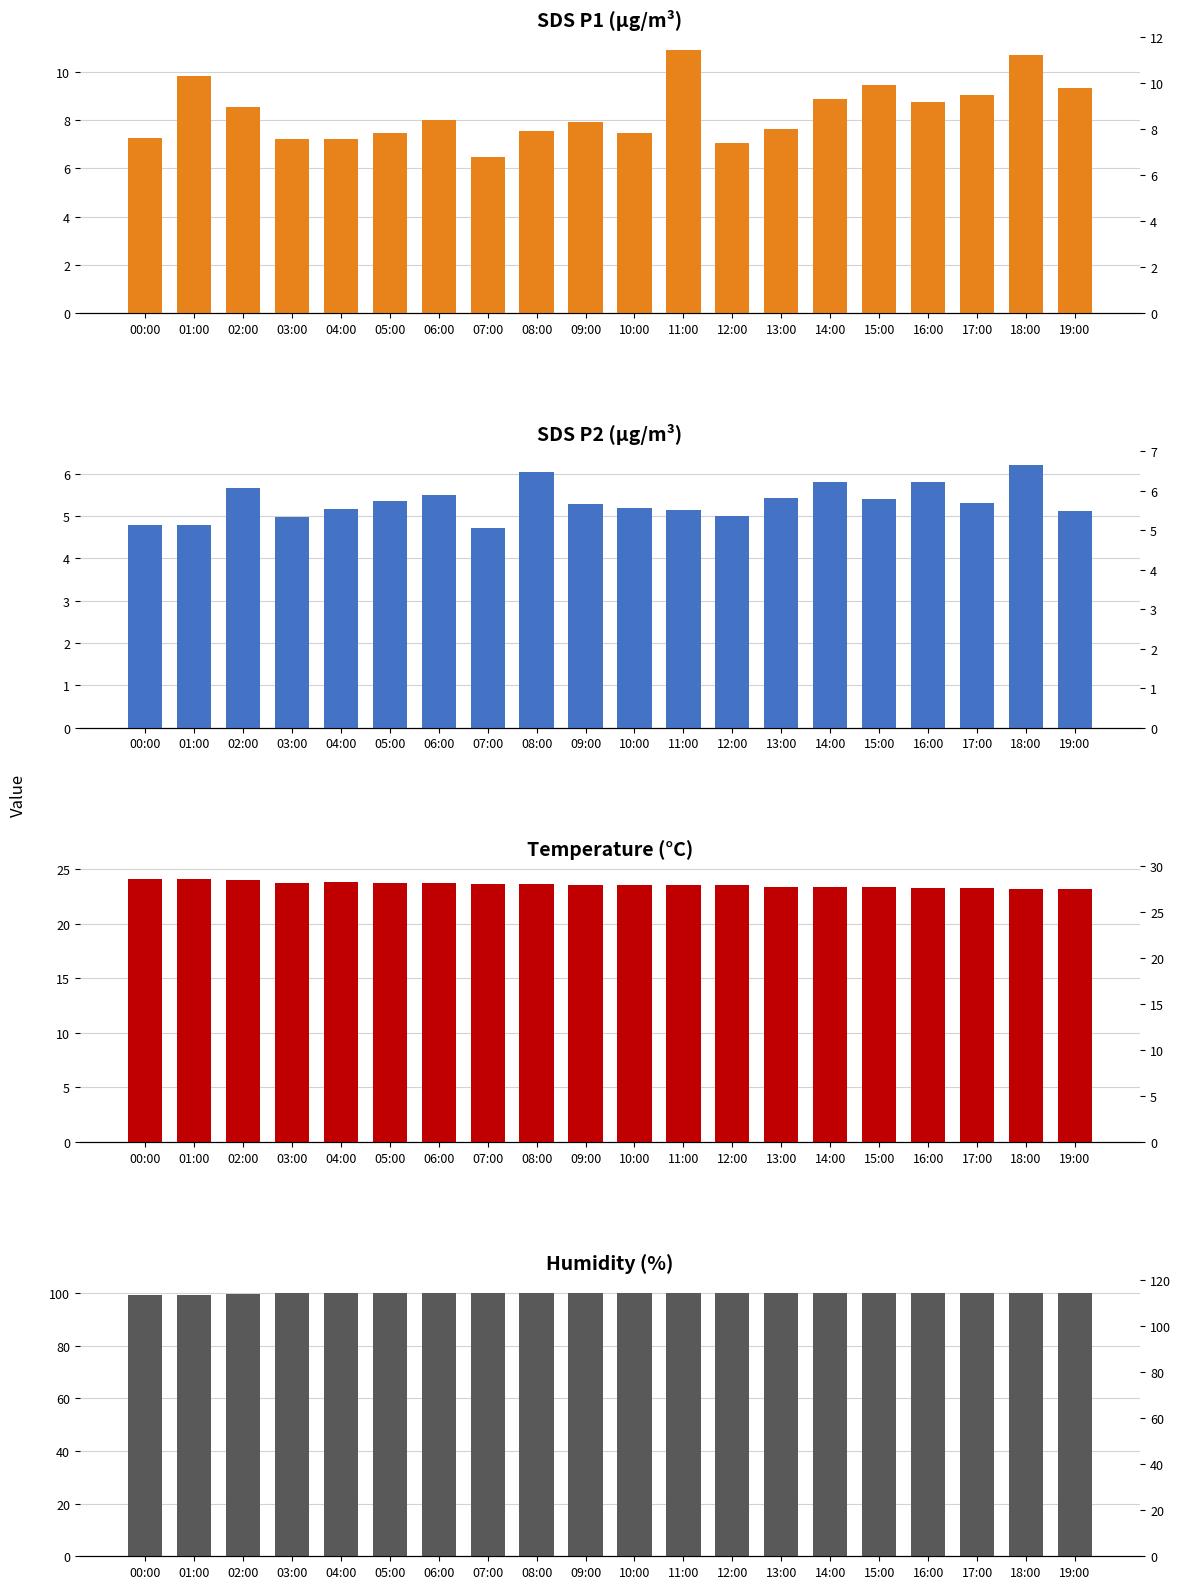

Is the value of Temp at 17:00 greater than the value of Humidity at 15:00?

No